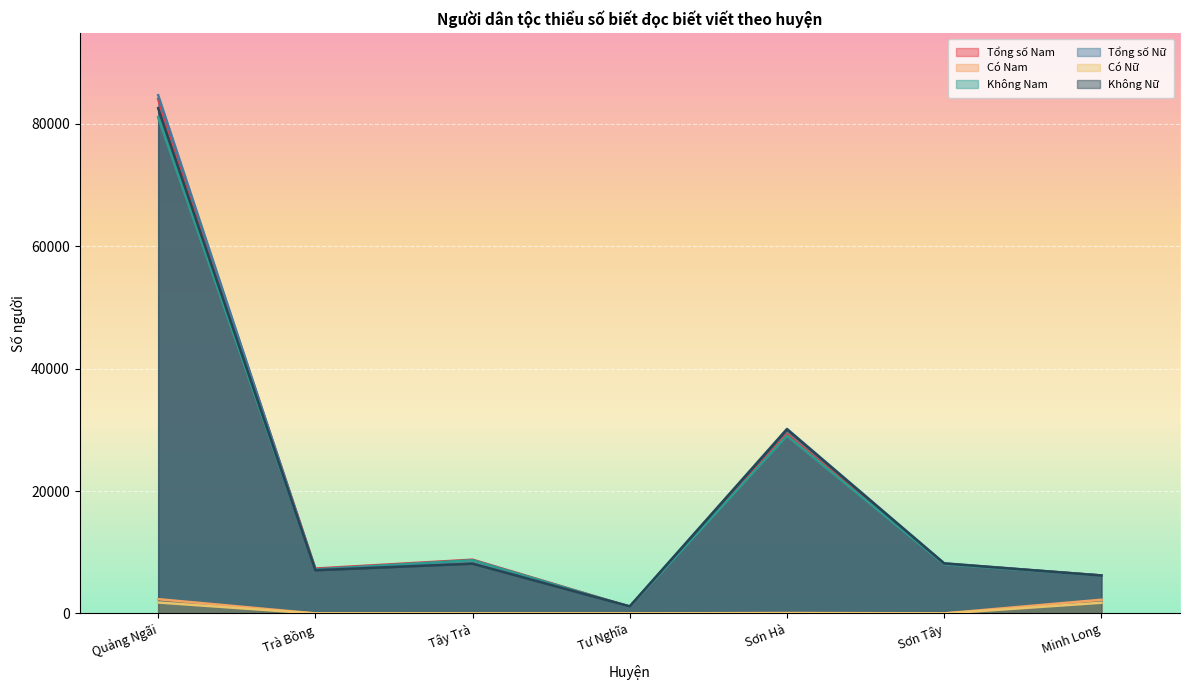

What is the difference between the Tổng số Nữ values at Tư Nghĩa and Sơn Hà?

29010.2